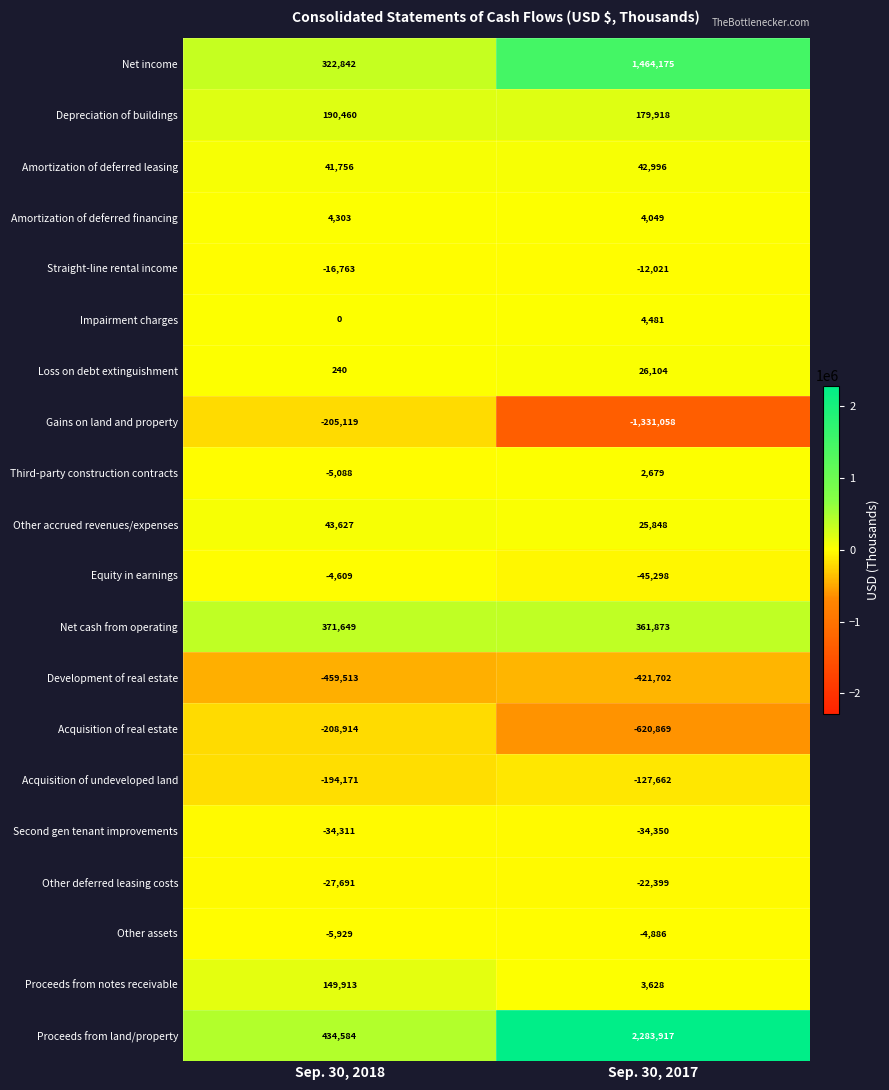

The value of Straight-line rental income at Sep. 30, 2018 is -4345. True or false?

False